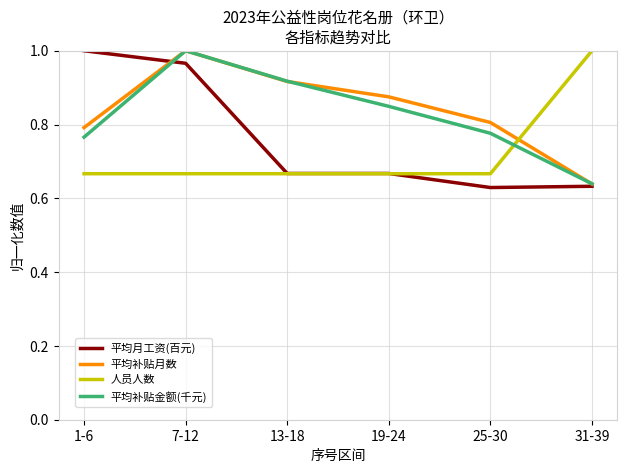

In 平均补贴金额(千元), how many points are higher than both neighbors (excluding endpoints)?

1